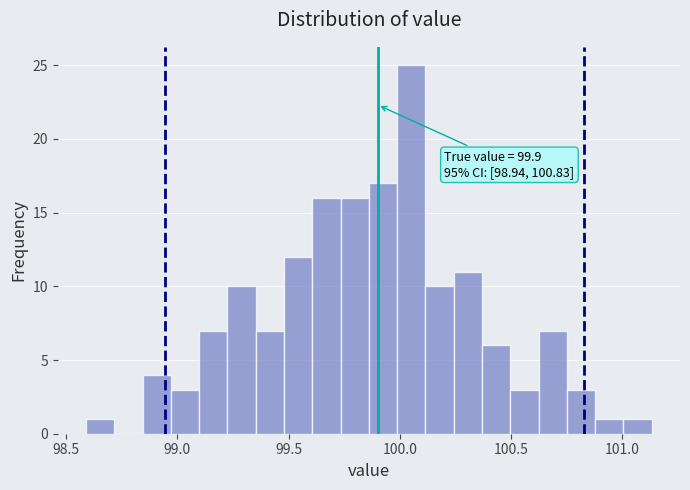

Read against the x-axis, roughly where is the centre of the tallest bar?

100.05